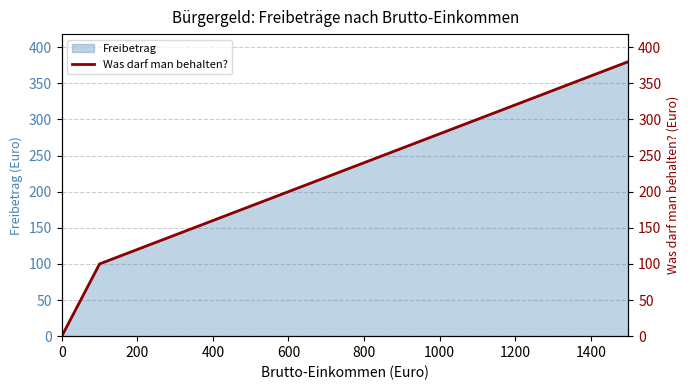

What is the highest value of the Freibetrag series?

380